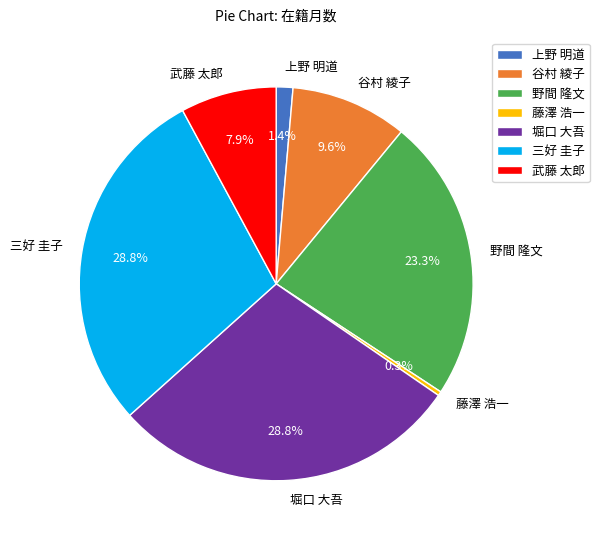

Is there any slice that represents more than half of the pie?

No